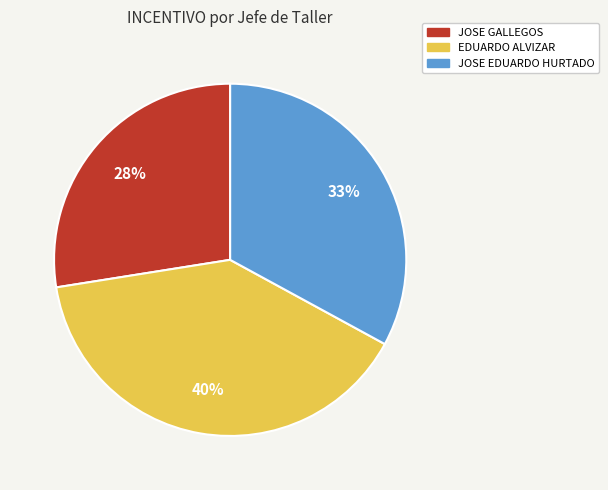

Approximately how many times larger is the value at EDUARDO ALVIZAR compared to JOSE EDUARDO HURTADO?

1.2